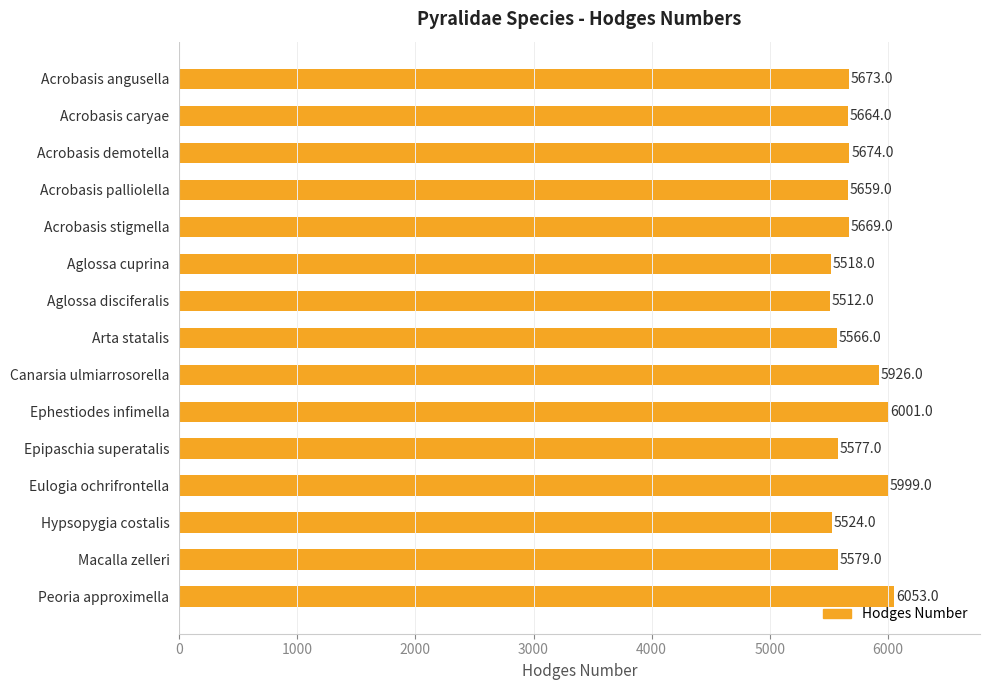

Rank the categories by value from lowest to highest.

Aglossa disciferalis, Aglossa cuprina, Hypsopygia costalis, Arta statalis, Epipaschia superatalis, Macalla zelleri, Acrobasis palliolella, Acrobasis caryae, Acrobasis stigmella, Acrobasis angusella, Acrobasis demotella, Canarsia ulmiarrosorella, Eulogia ochrifrontella, Ephestiodes infimella, Peoria approximella